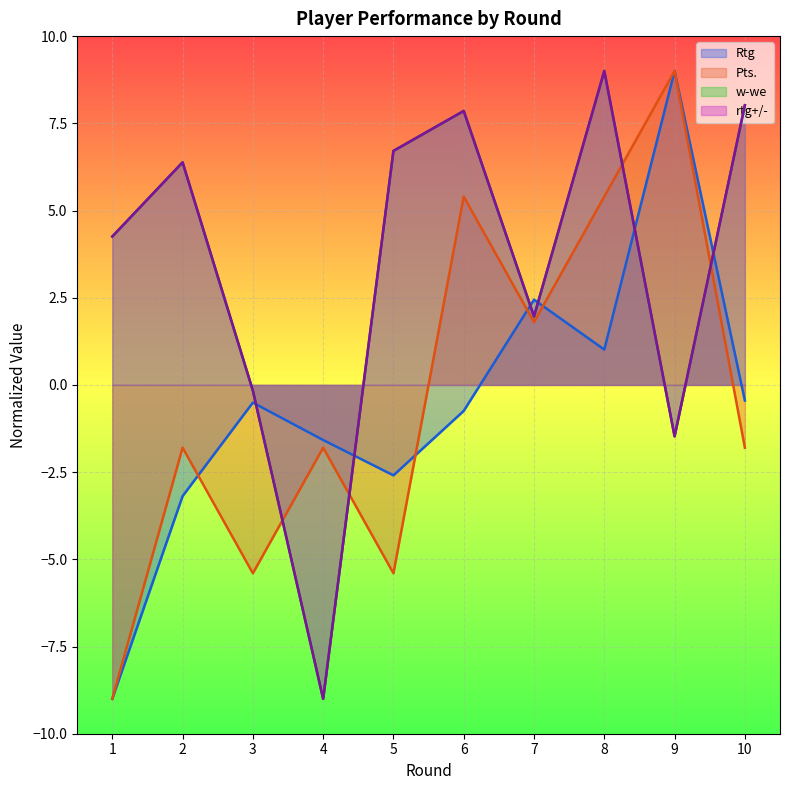

What is the total value across all series at 9?

15.1